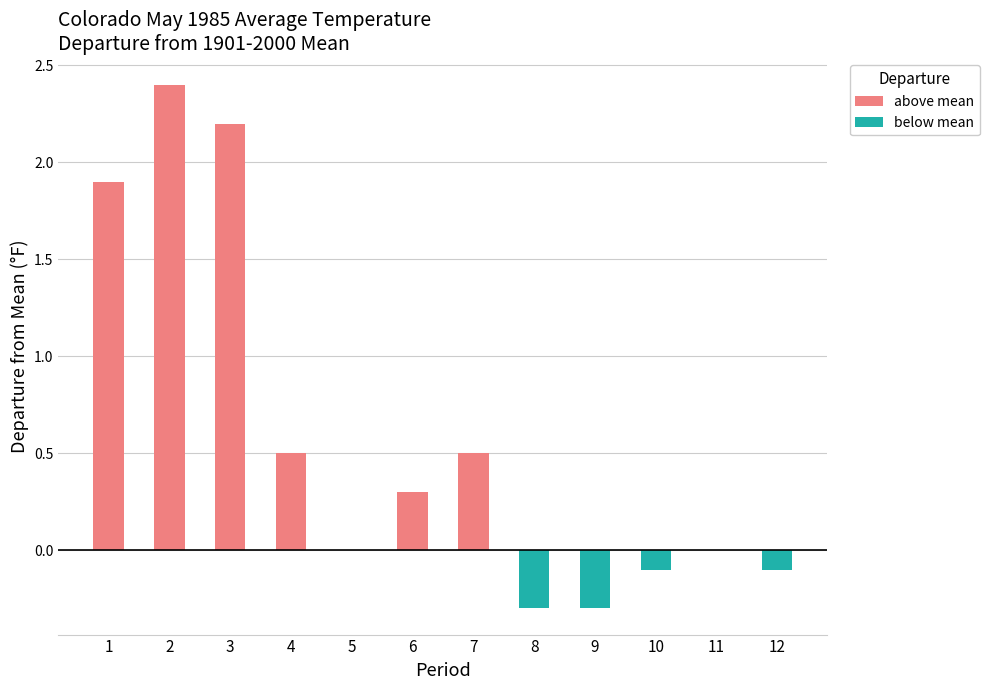

How many data points in above mean are above 0?

6